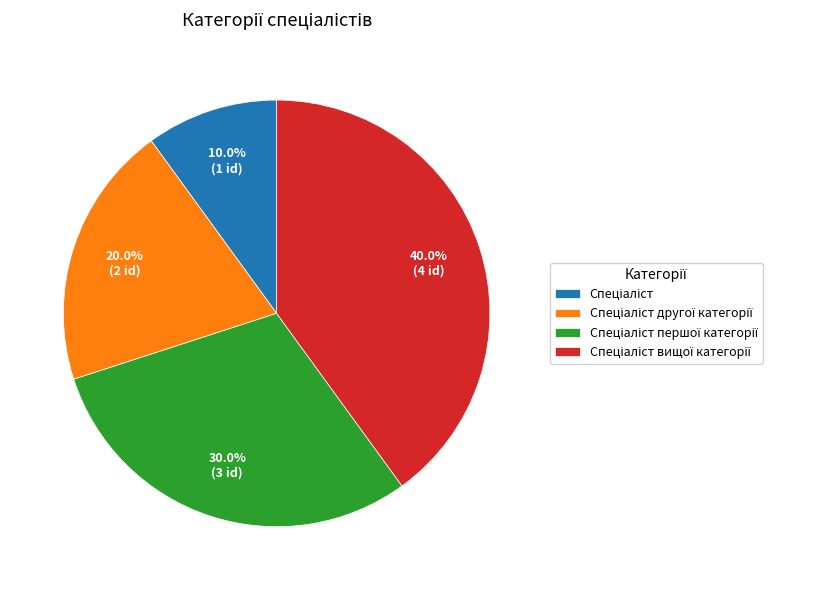

How many slices are in this pie chart?

4